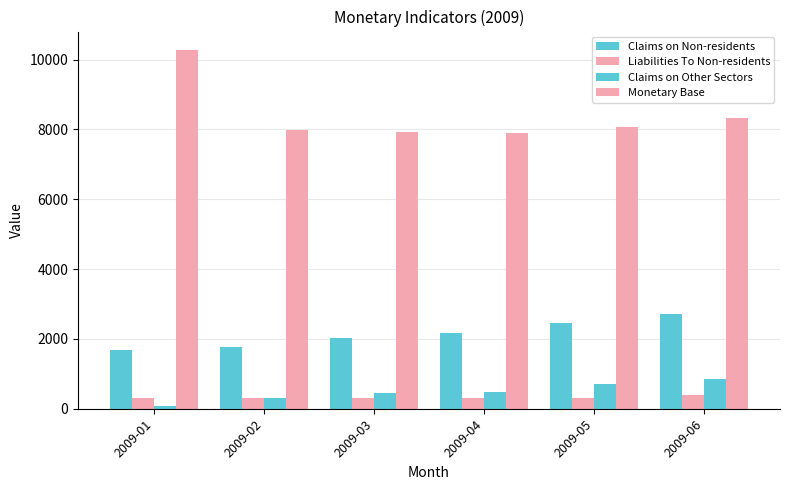

At which label does Monetary Base first exceed 8081?

2009-01